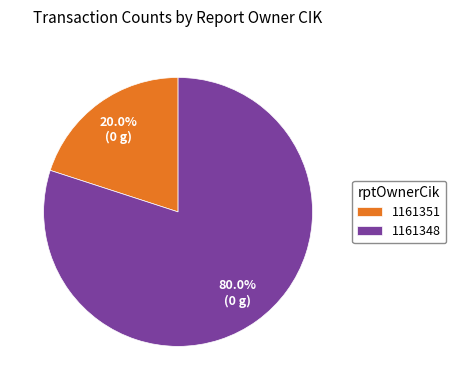

Is 1161351 the majority of the pie?

No